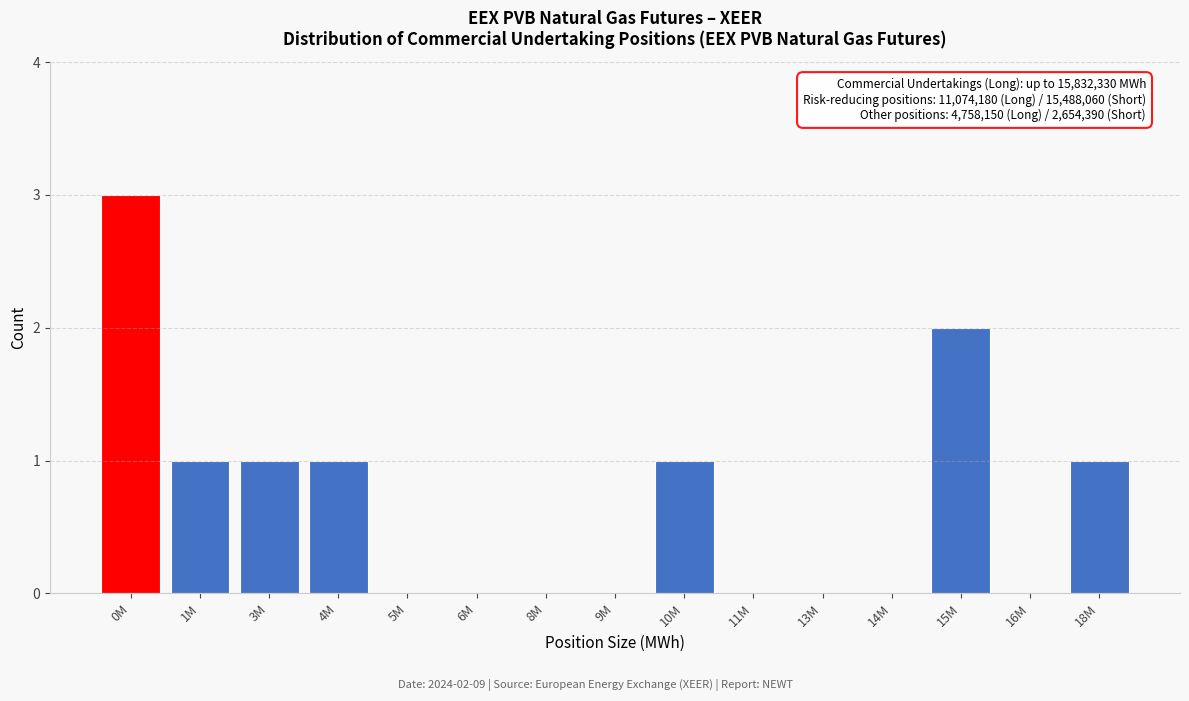

Reading left to right, extract all data points from this chart.

0M=3	1M=1	3M=1	4M=1	5M=0	6M=0	8M=0	9M=0	10M=1	11M=0	13M=0	14M=0	15M=2	16M=0	18M=1